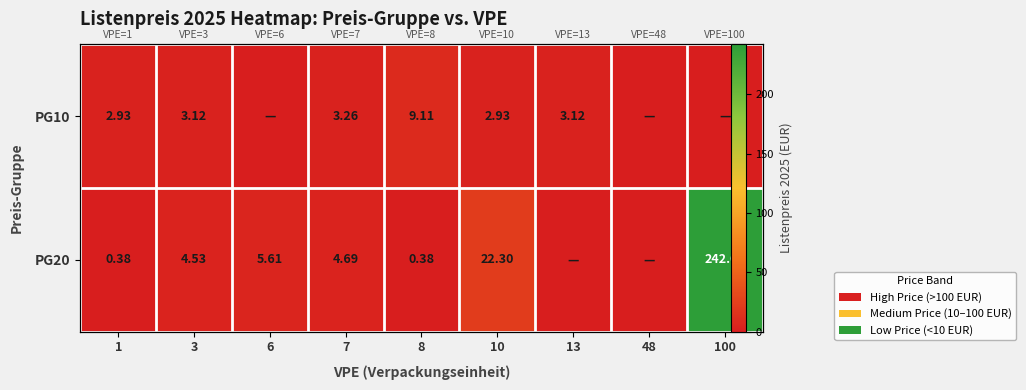

What is the highest value of the PG20 series?

242.1